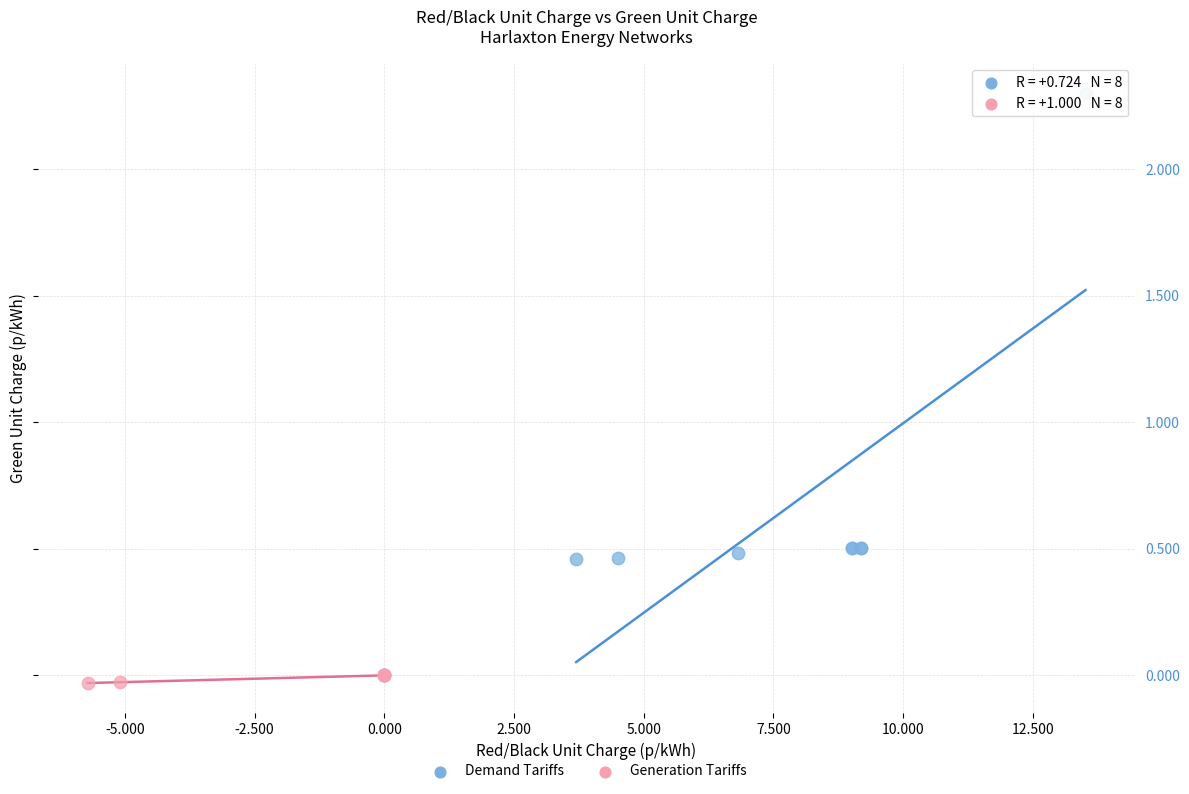

What are all the series names shown in the legend?

Demand Tariffs, Generation Tariffs